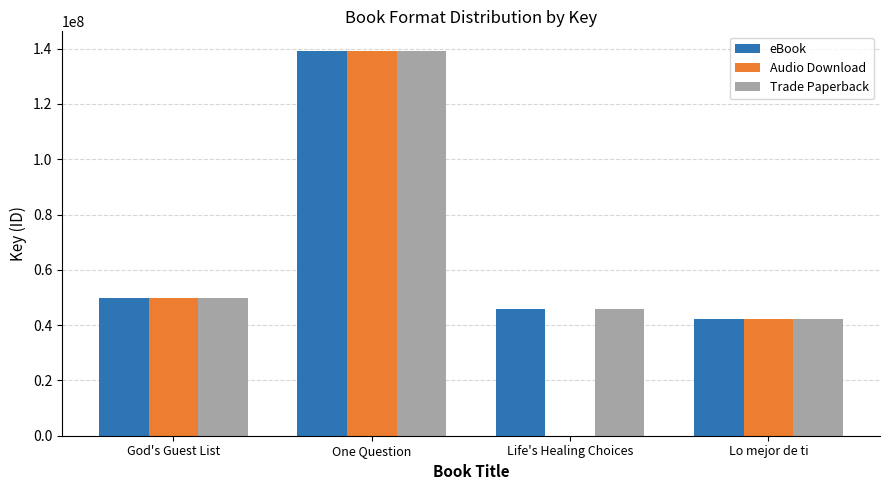

Are the bars horizontal?

No